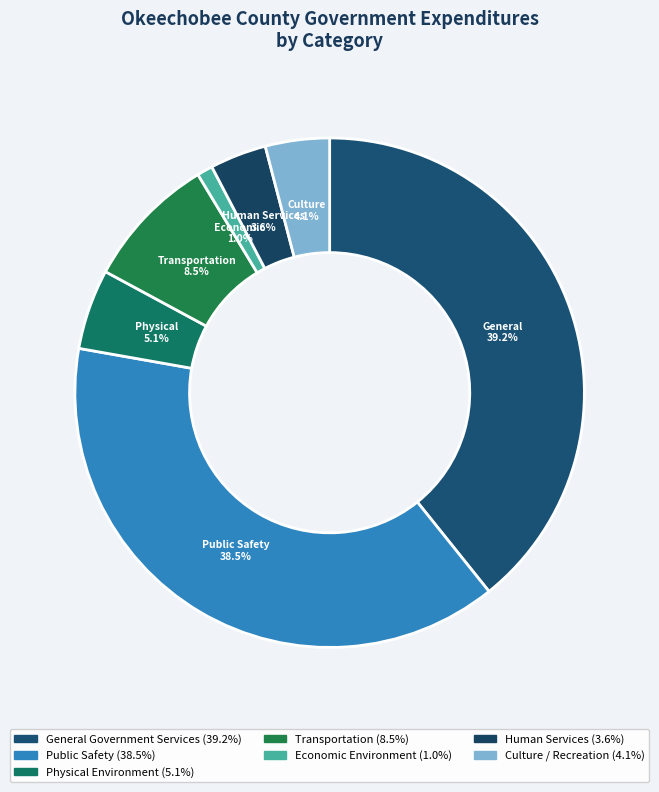

How many slices are in this pie chart?

7